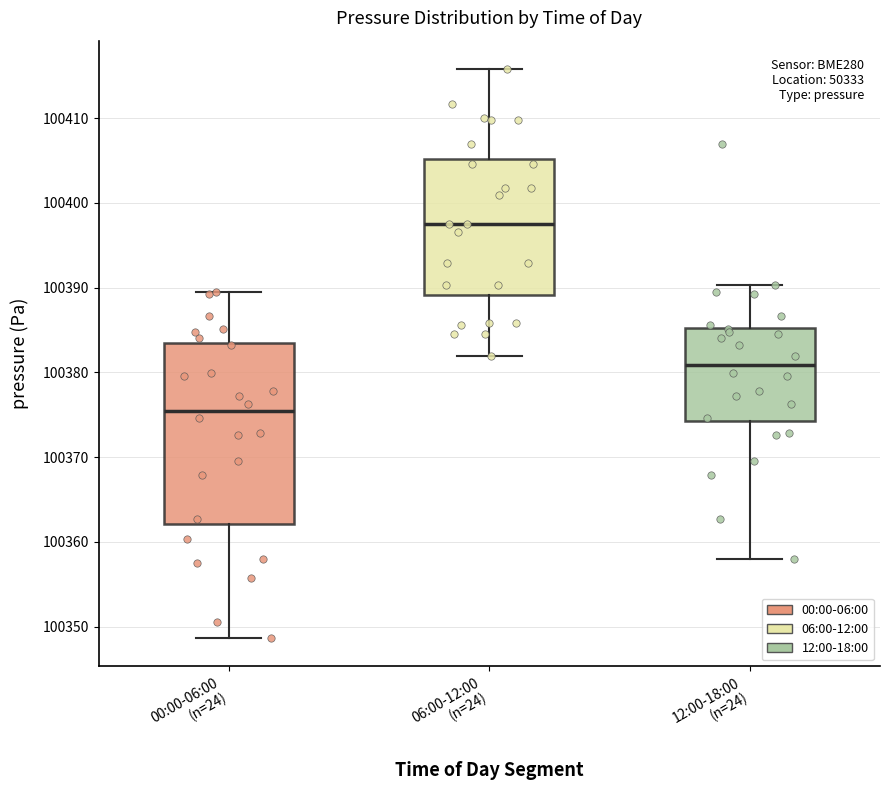

Which box's median line is the highest?

06:00-12:00 (n=24)